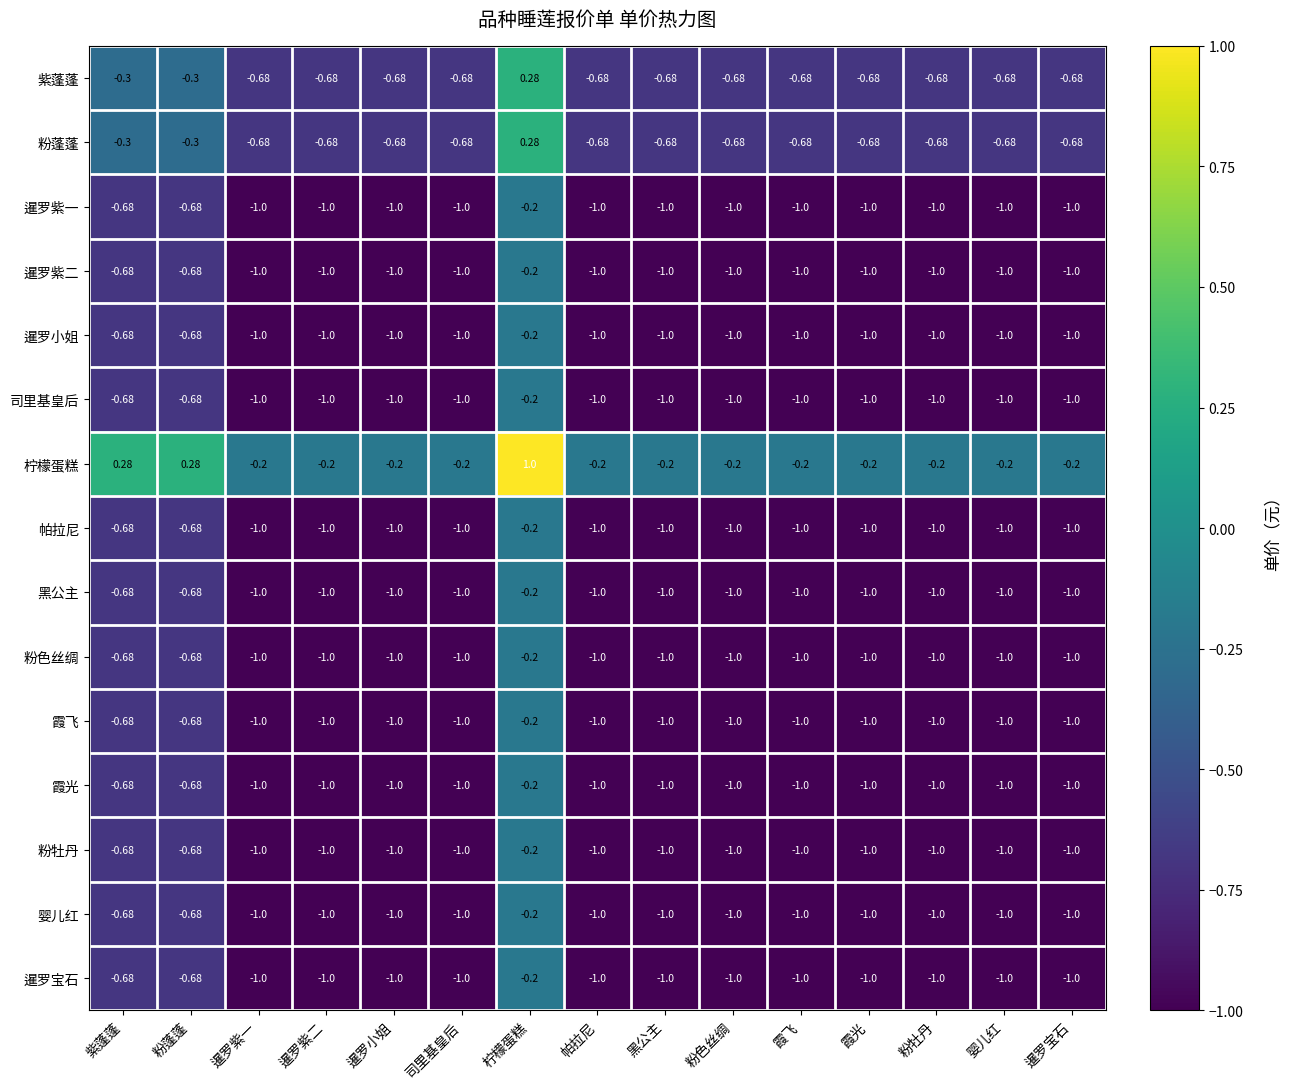

Which series has the largest range (max minus min)?

柠檬蛋糕